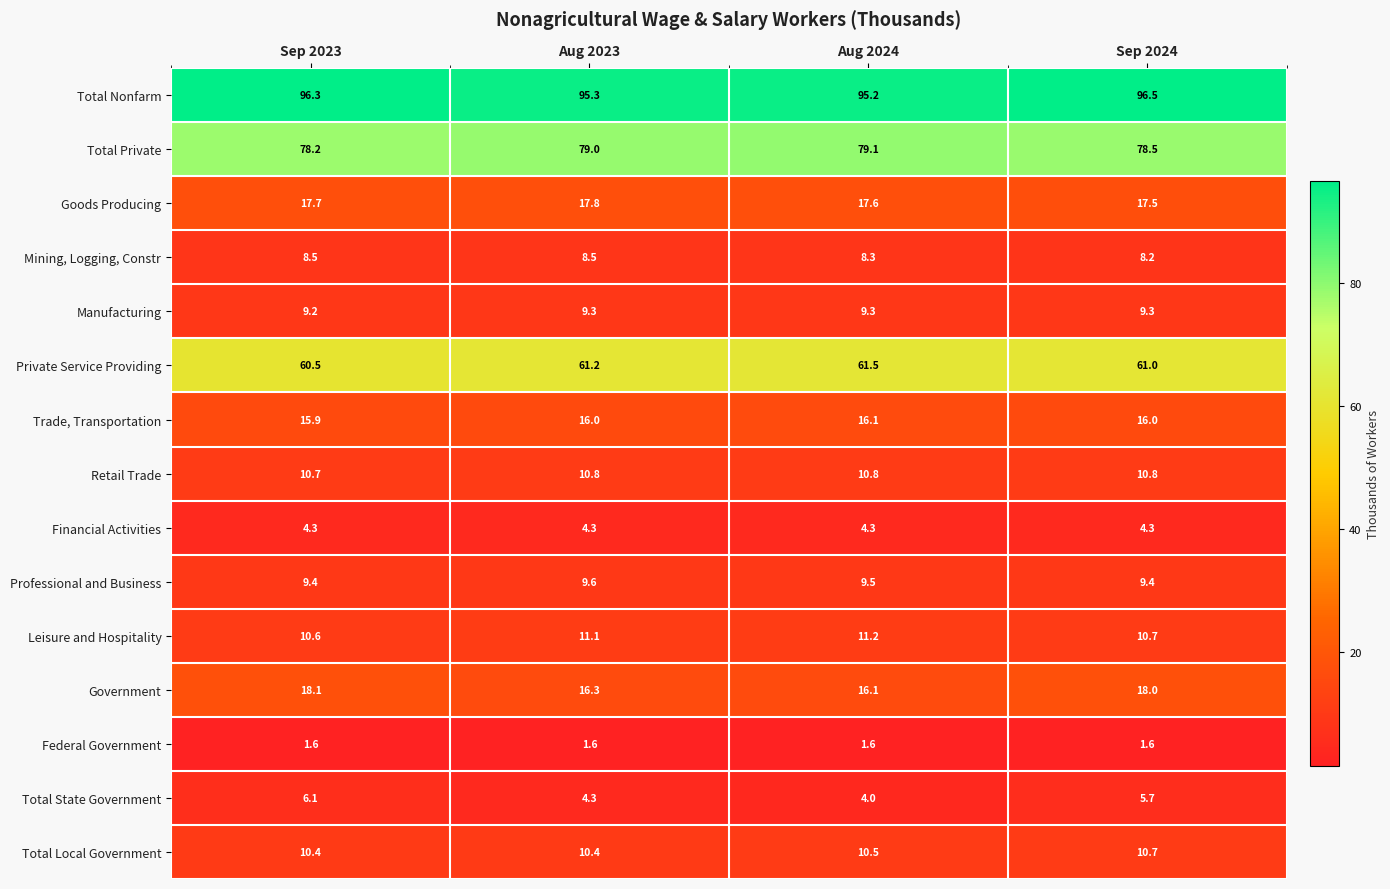

What value does the Total State Government series have at Aug 2023?

4.3